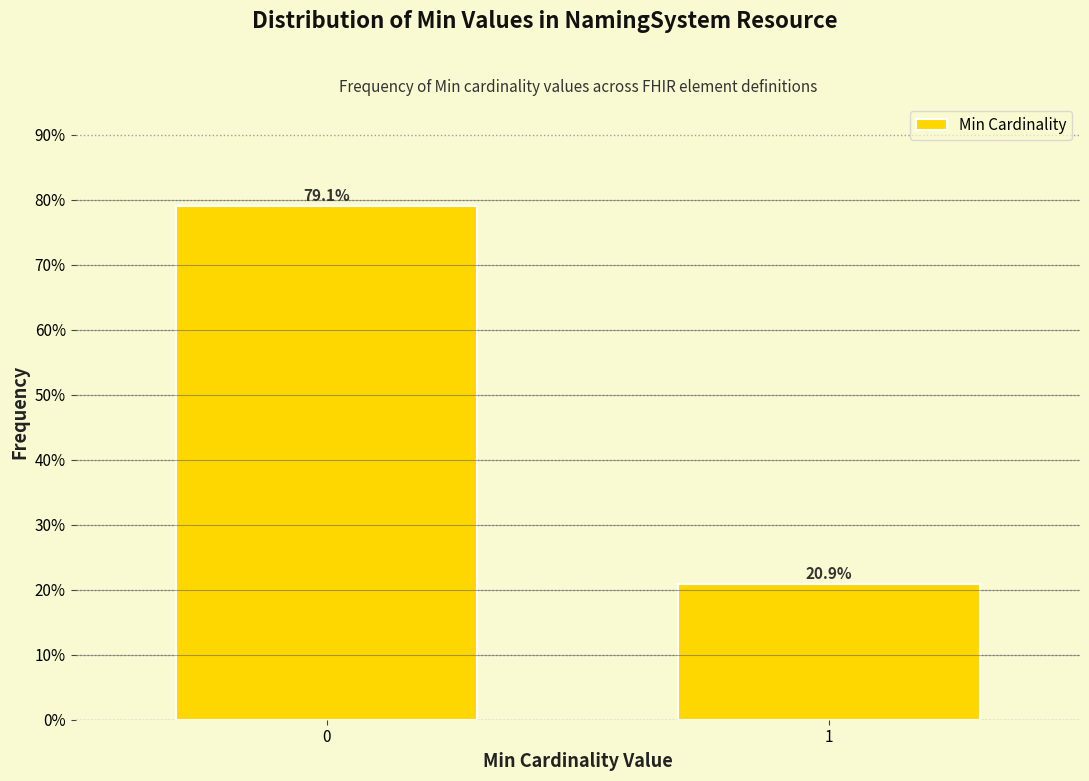

Reading left to right, list all the values displayed in this chart.

79.1	20.9